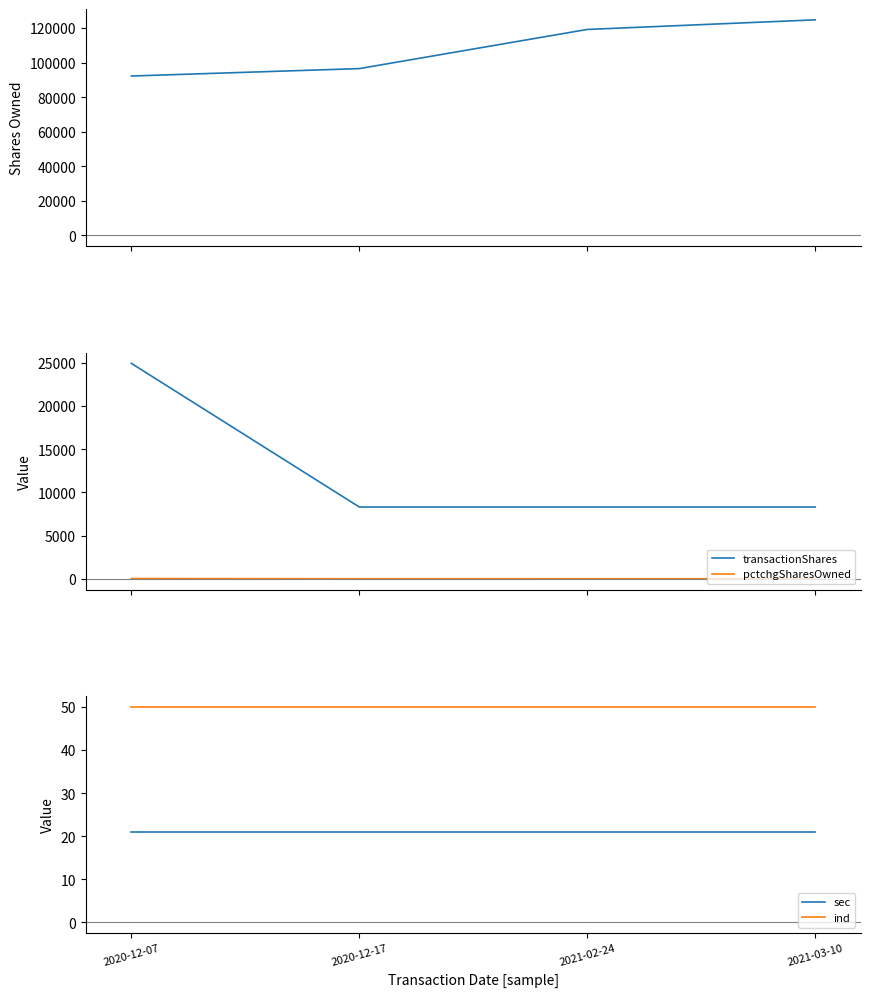

Which category has the highest value in the pctchgSharesOwned series?

2020-12-07